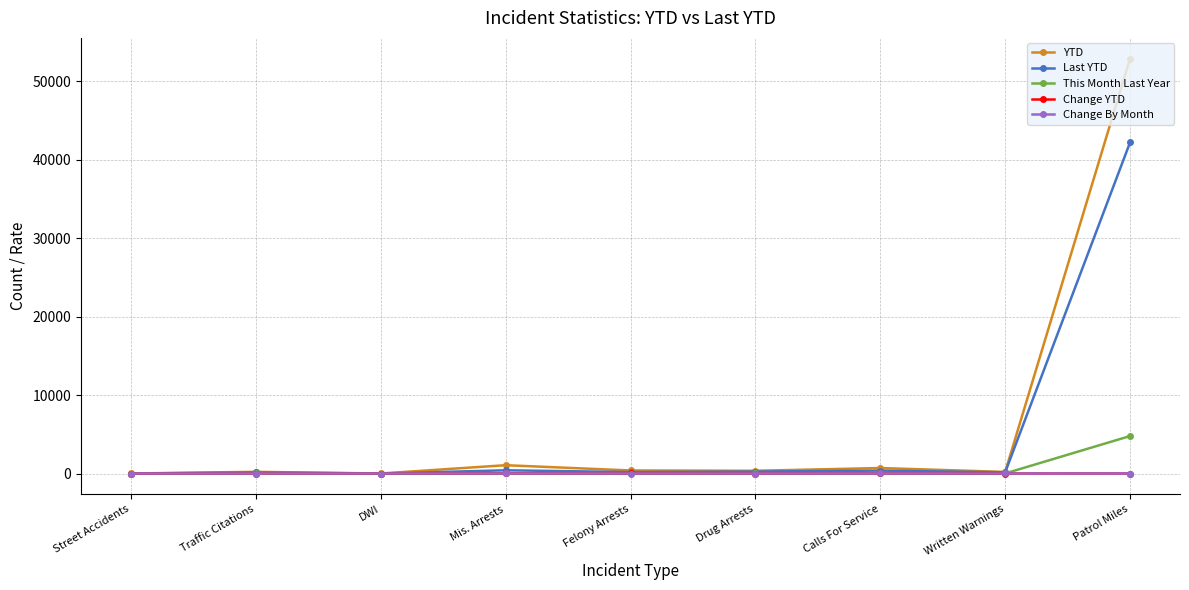

What is the average value of the This Month Last Year series?

546.2